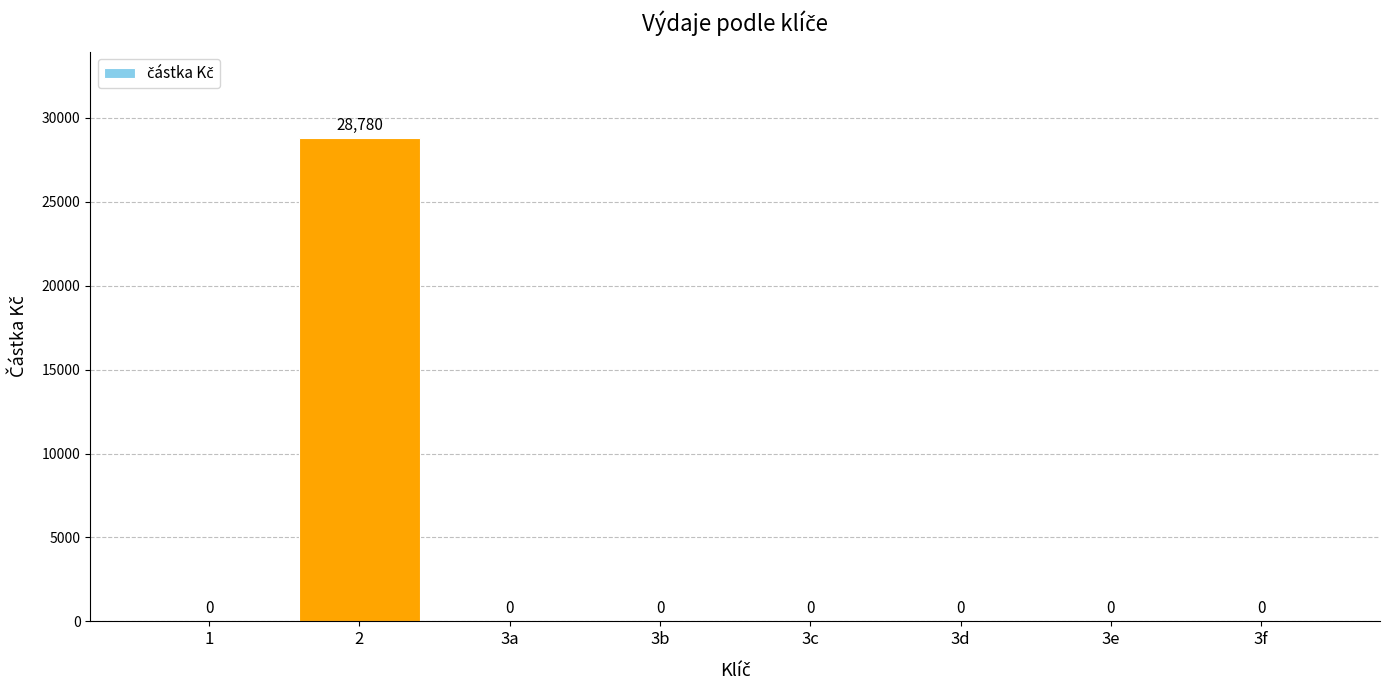

True or false: the data shows -10141 at 3b.

False